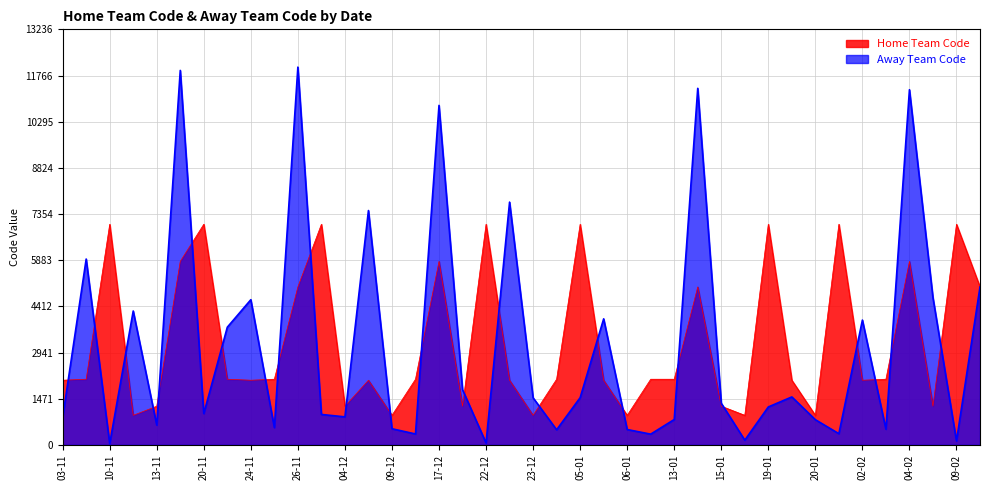

What is the label of the 40th point from the right?

03-11